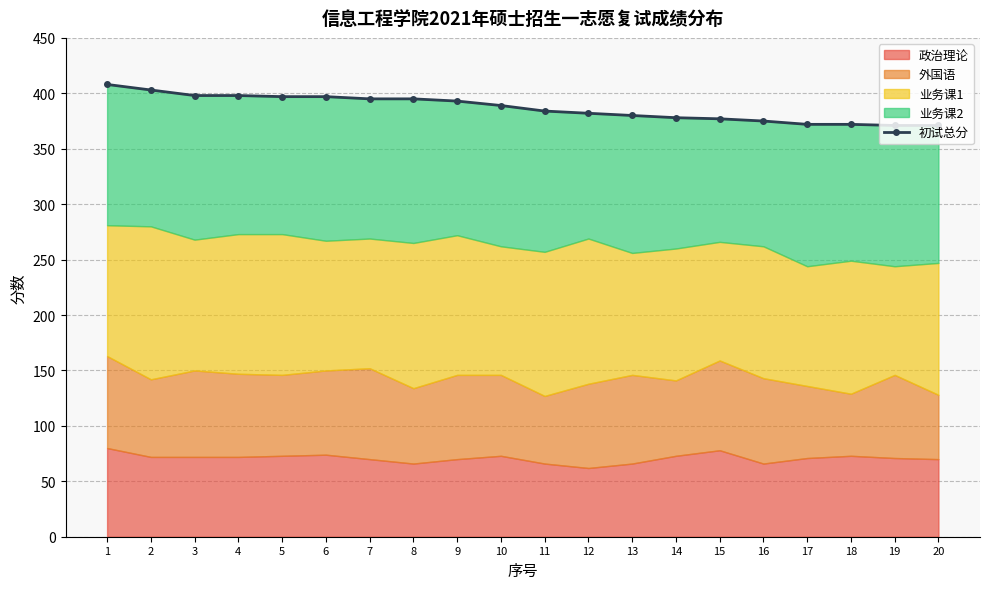

Reading left to right, extract all data points from this chart.

408	403	398	398	397	397	395	395	393	389	384	382	380	378	377	375	372	372	371	371